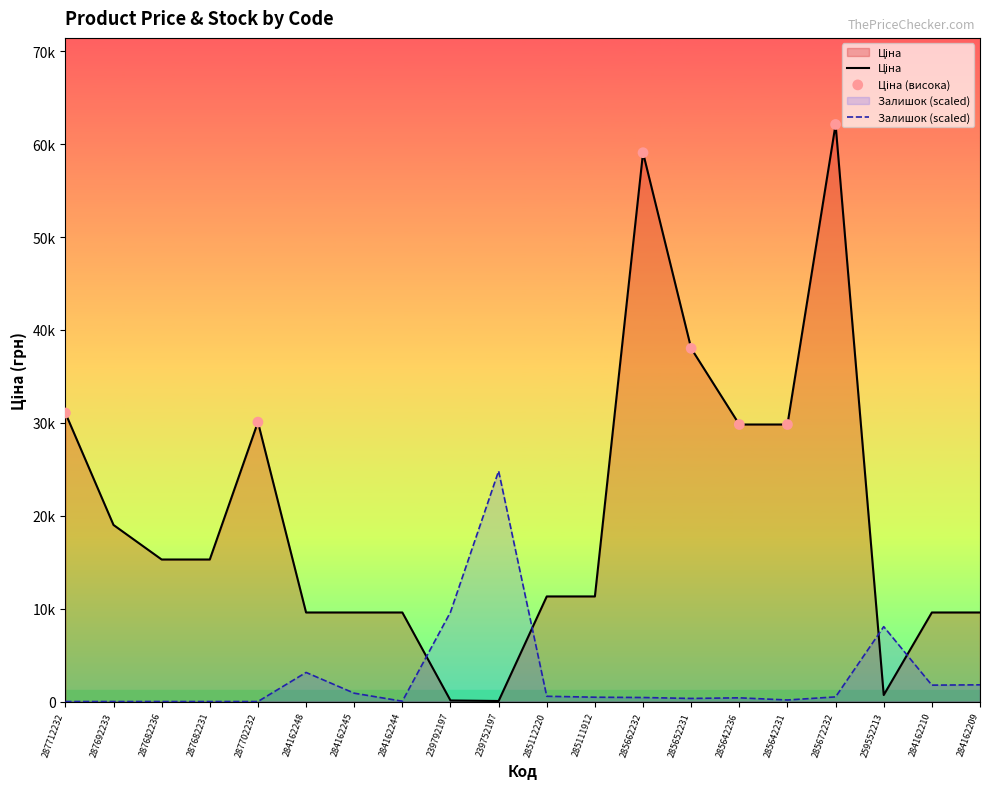

Which series has the largest total across all categories?

Ціна